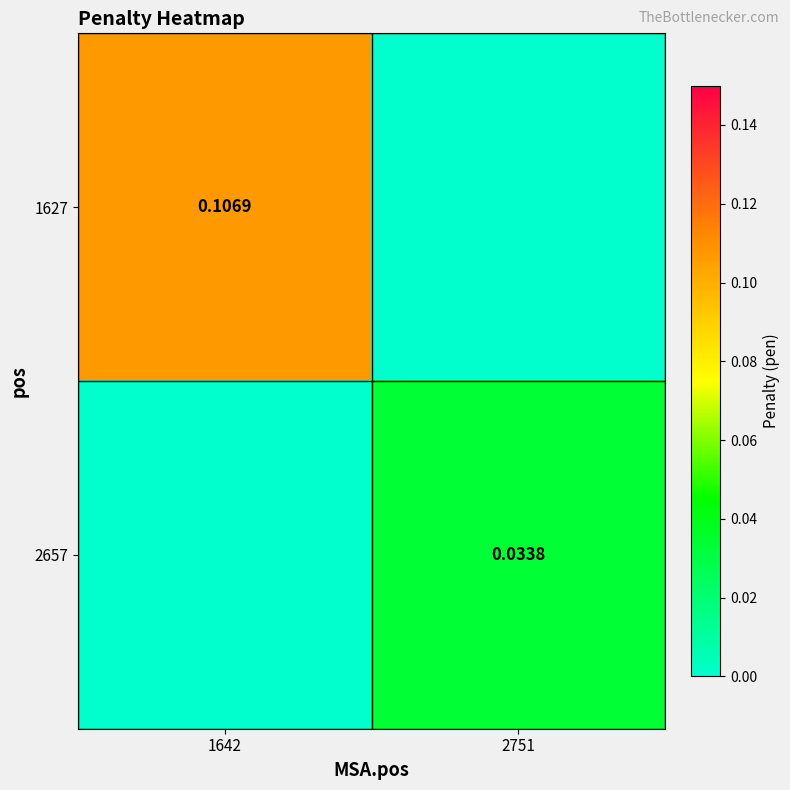

List the labels in order of 1627 value, smallest first.

2751, 1642